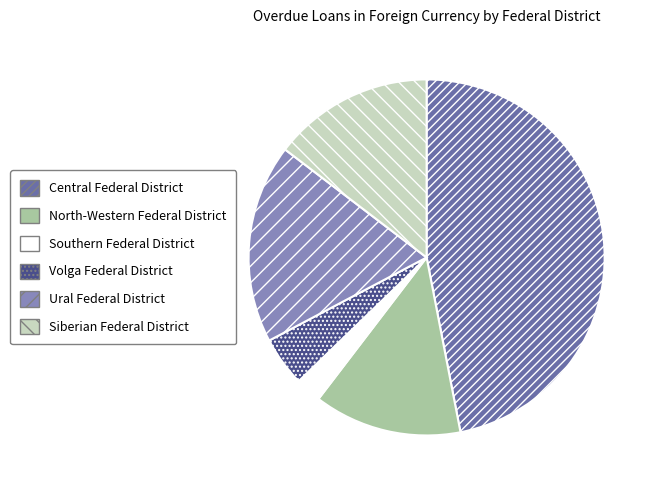

Rank the categories by value from lowest to highest.

Southern Federal District, Volga Federal District, North-Western Federal District, Siberian Federal District, Ural Federal District, Central Federal District